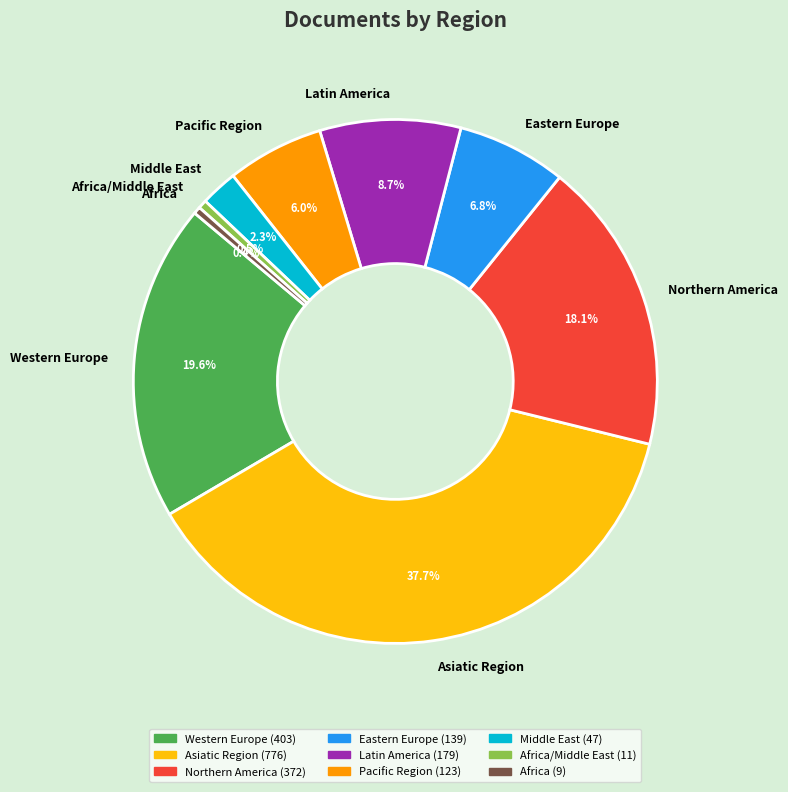

Between Asiatic Region and Pacific Region, which is larger?

Asiatic Region